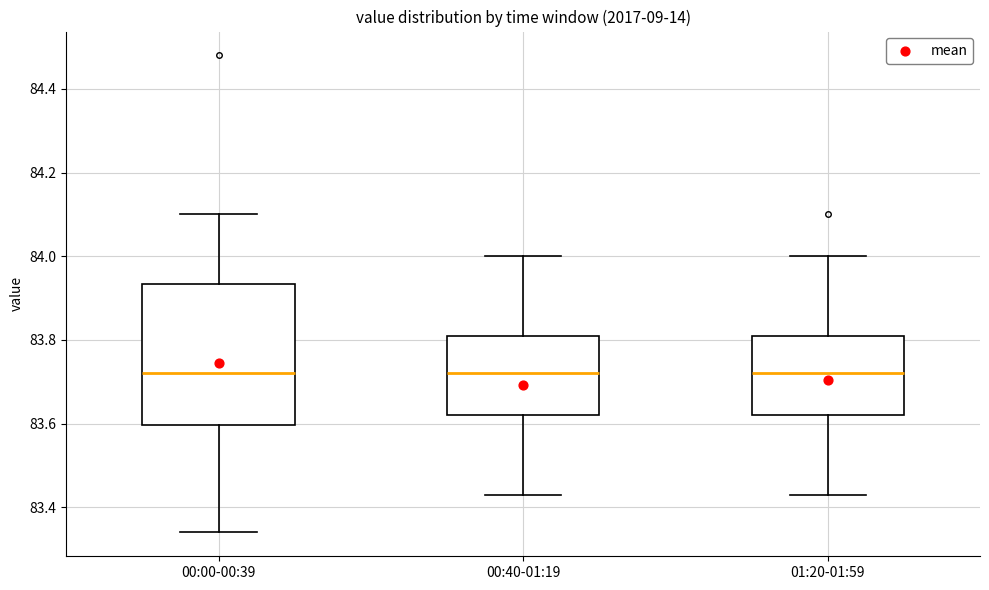

Reading left to right, transcribe this box plot: for each box, give where its median line is, the range the box spans, and where its two whiskers end, as read against the y-axis. The values are not printed on the chart, so give them approximately, as read against the axis.

00:00-00:39: median 83.72, box 83.60 to 83.94, whiskers 83.34 to 84.10
00:40-01:19: median 83.72, box 83.62 to 83.82, whiskers 83.44 to 84.00
01:20-01:59: median 83.72, box 83.62 to 83.82, whiskers 83.44 to 84.00